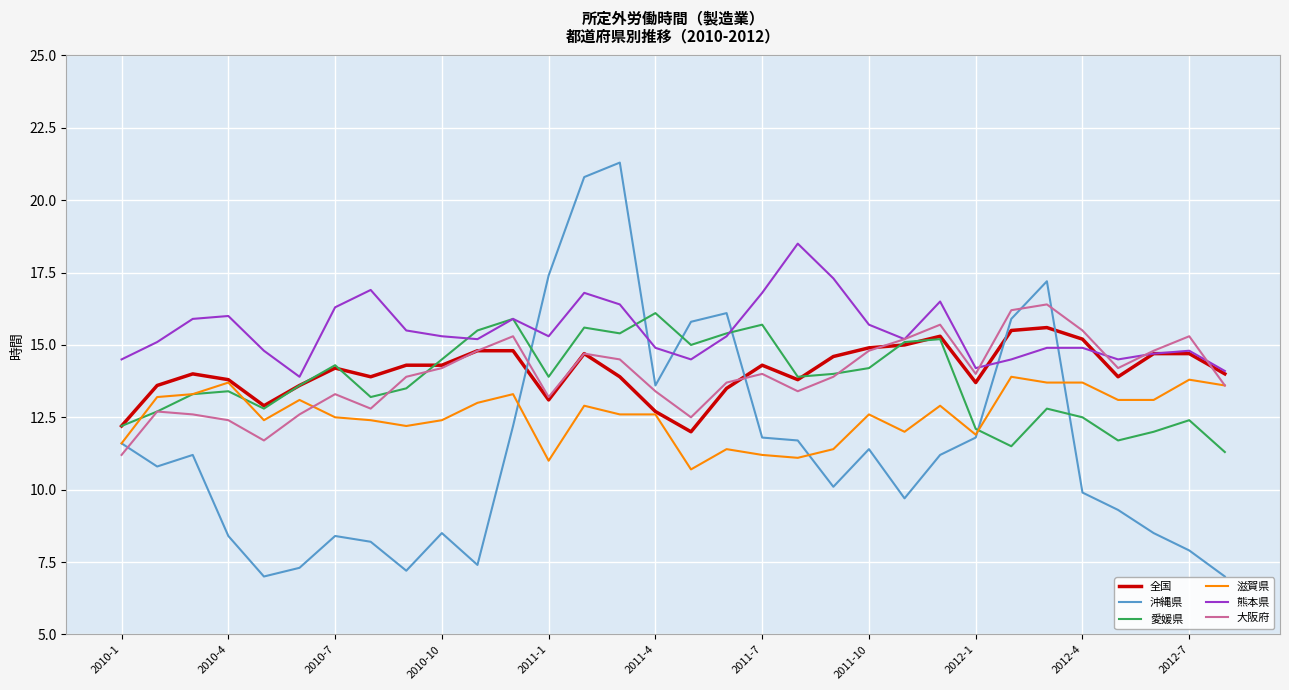

What is the difference between the maximum and minimum values in the 大阪府 series?

5.2